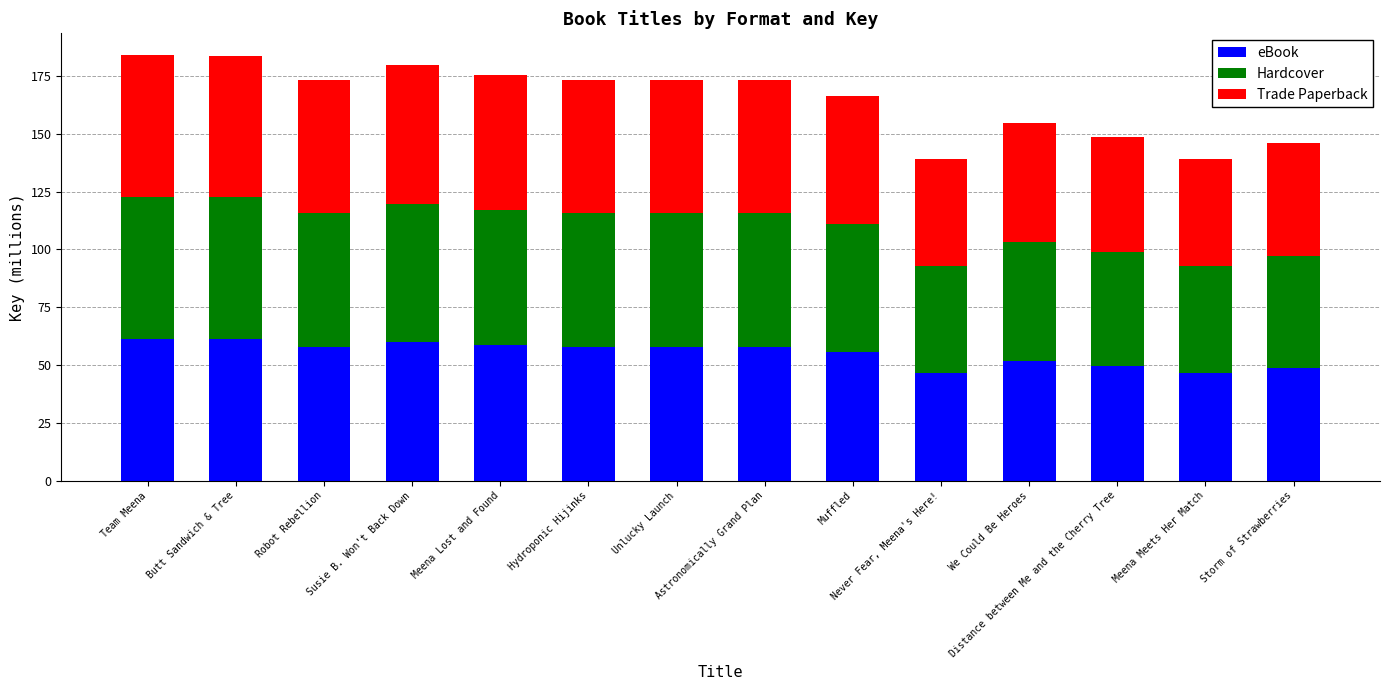

What is the sum of all eBook values?

770.5